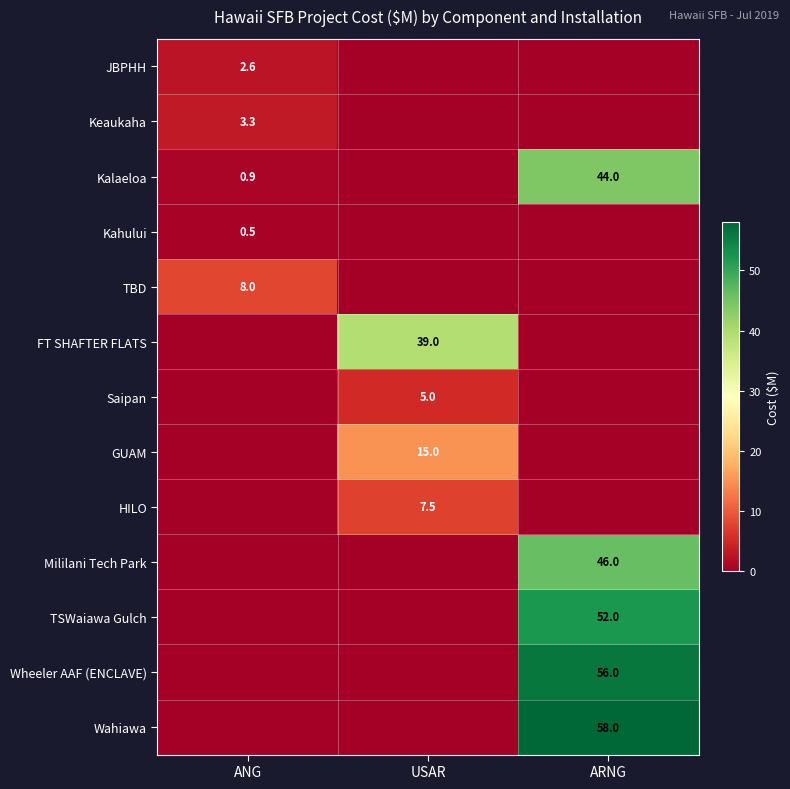

Is it true that FT SHAFTER FLATS equals 20.1 at USAR?

False